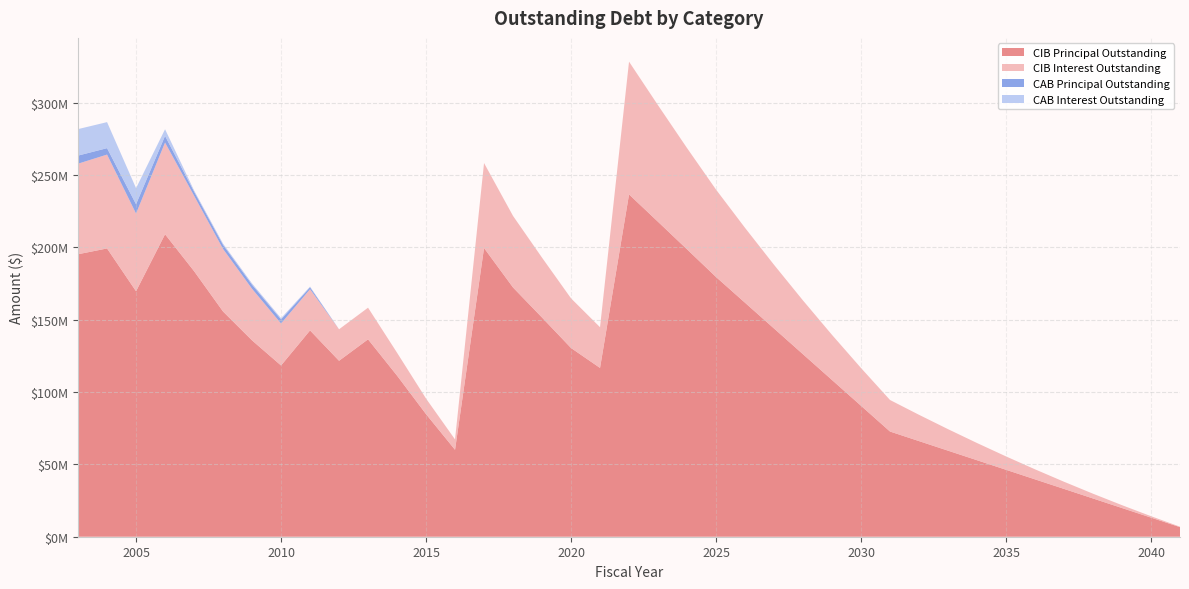

Reading left to right, what are all the values shown in this chart?

CIB Principal Outstanding: 195255000.0	199250000.0	169650000.0	209050000.0	183575000.0	155660000.0	135705000.0	118350000.0	142590000.0	121605000.0	136430000.0	111350000.0	84725000.0	60080000.0	199545000.0	172265000.0	151495000.0	130445000.0	116665000.0	236605000.0	217675000.0	198645000.0	179530000.0	161730000.0	143925000.0	126120000.0	108315000.0	90510000.0	72705000.0	66095000.0	59485000.0	52875000.0	46265000.0	39655000.0	33045000.0	26435000.0	19825000.0	13215000.0	6605000.0
CIB Interest Outstanding: 62585611.4	64892276.3	53736921.3	63421738.8	52145031.3	43242912.5	35660300.0	29035325.0	28493177.2	21784693.8	21887400.0	15836131.2	10771795.0	7167775.0	58741825.0	49480300.0	41396525.0	34320300.0	28149950.0	91776904.2	80557900.0	70010000.0	60413600.0	51772950.0	44022300.0	37161900.0	31191750.0	26111850.0	21810250.0	18175000.0	14870250.0	11896000.0	9252250.0	6939000.0	4956250.0	3304000.0	1982250.0	991000.0	330250.0
CAB Principal Outstanding: 5597395.8	4442395.8	6423073.3	4556038.7	2826551.8	2826551.8	2826551.8	2826551.8	1342642.1	0.0	0.0	0.0	0.0	0.0	0.0	0.0	0.0	0.0	0.0	0.0	0.0	0.0	0.0	0.0	0.0	0.0	0.0	0.0	0.0	0.0	0.0	0.0	0.0	0.0	0.0	0.0	0.0	0.0	0.0
CAB Interest Outstanding: 18312604.2	17992604.2	11121926.7	4628961.3	853448.2	853448.2	853448.2	853448.2	452358.0	0.0	0.0	0.0	0.0	0.0	0.0	0.0	0.0	0.0	0.0	0.0	0.0	0.0	0.0	0.0	0.0	0.0	0.0	0.0	0.0	0.0	0.0	0.0	0.0	0.0	0.0	0.0	0.0	0.0	0.0